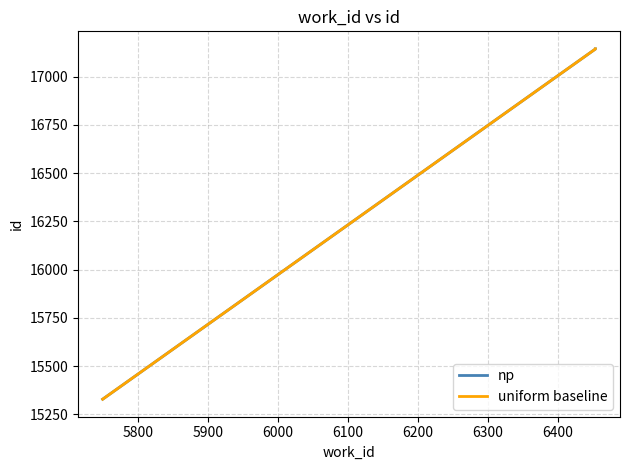

What is the value of the uniform baseline point at the 8th from the left?

17144